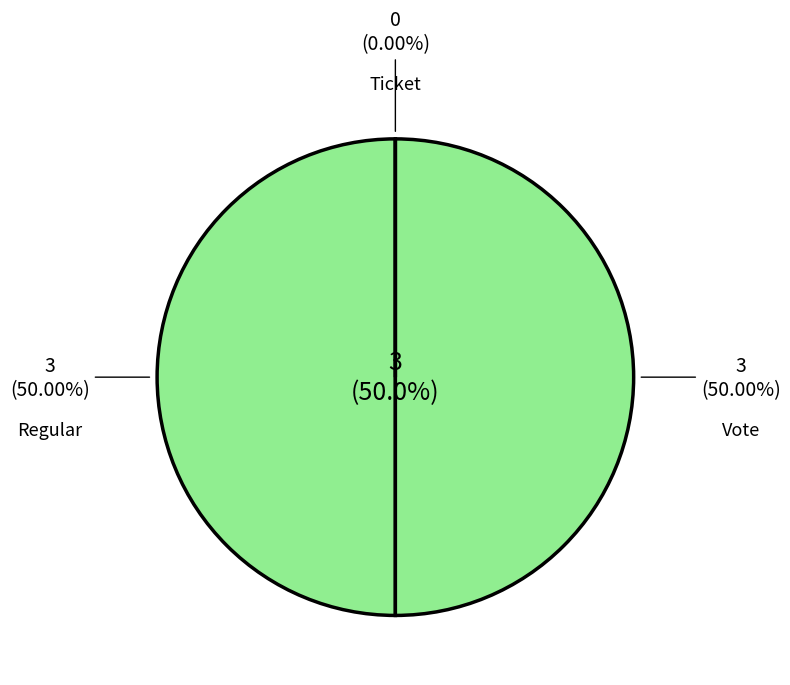

The Ticket slice represents 10% of the pie. True or false?

False